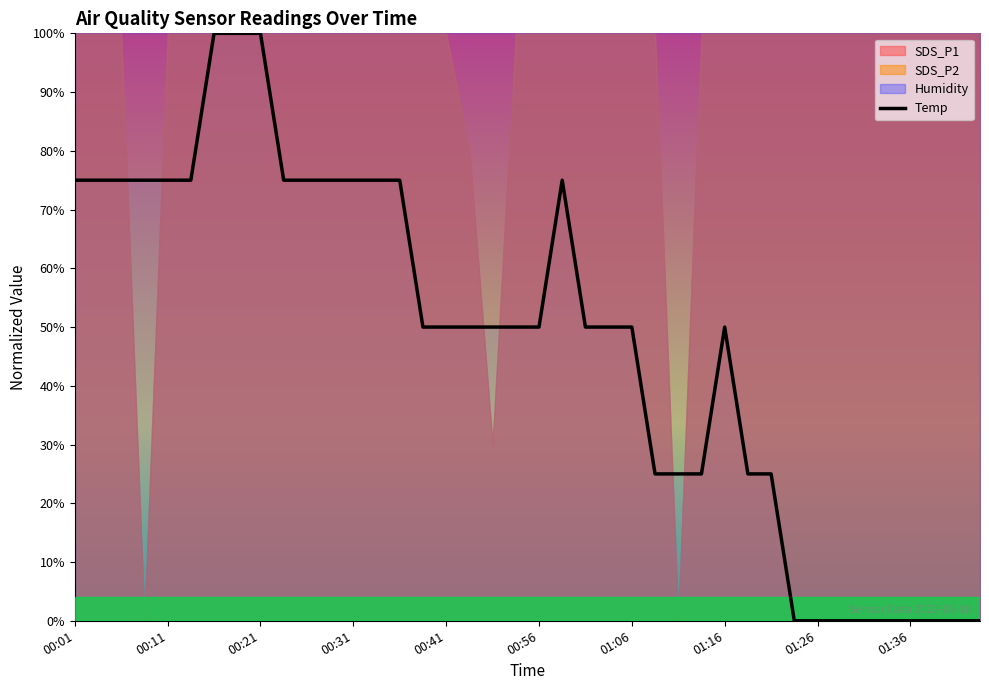

How many interior local peaks (higher than both neighbors) does the data have?

2